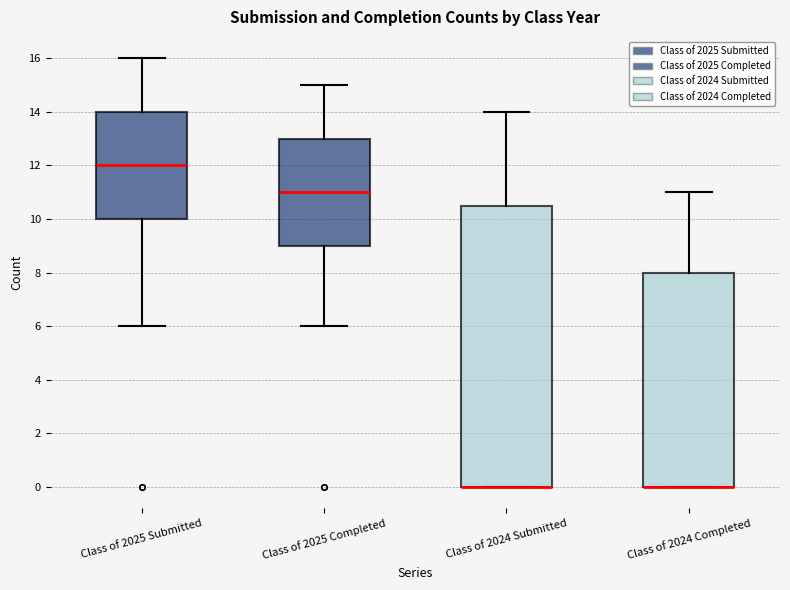

Reading left to right, read every box against the y-axis: the position of its median line, the range the box covers, and the ends of its whiskers. The values are not printed on the chart, so give them approximately, as read against the axis.

Class of 2025 Submitted: median 12.0, box 10.0 to 14.0, whiskers 6.0 to 16.0
Class of 2025 Completed: median 11.0, box 9.0 to 13.0, whiskers 6.0 to 15.0
Class of 2024 Submitted: median 0.0 (drawn on the box's lower edge), box 0.0 to 10.6, whiskers 0.0 to 14.0
Class of 2024 Completed: median 0.0 (drawn on the box's lower edge), box 0.0 to 8.0, whiskers 0.0 to 11.0